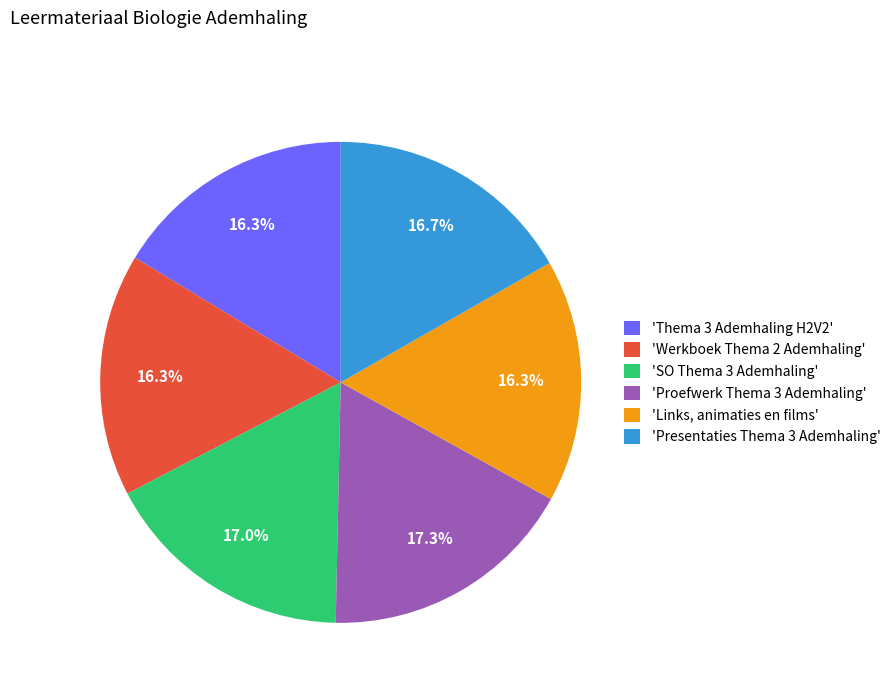

Does 'Proefwerk Thema 3 Ademhaling' account for over 50% of the chart?

No